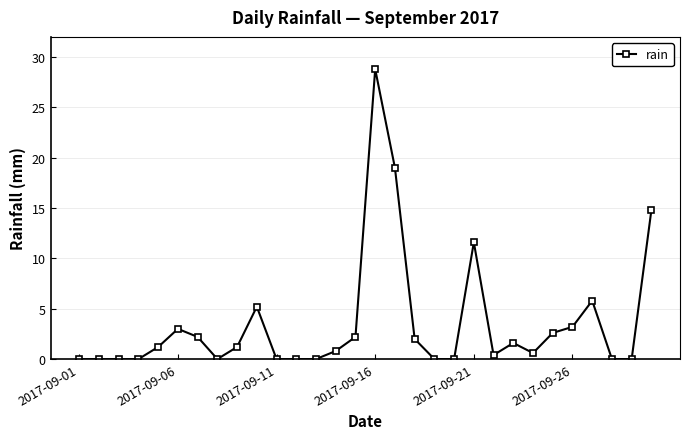

What is the difference between the maximum and minimum values?

28.8